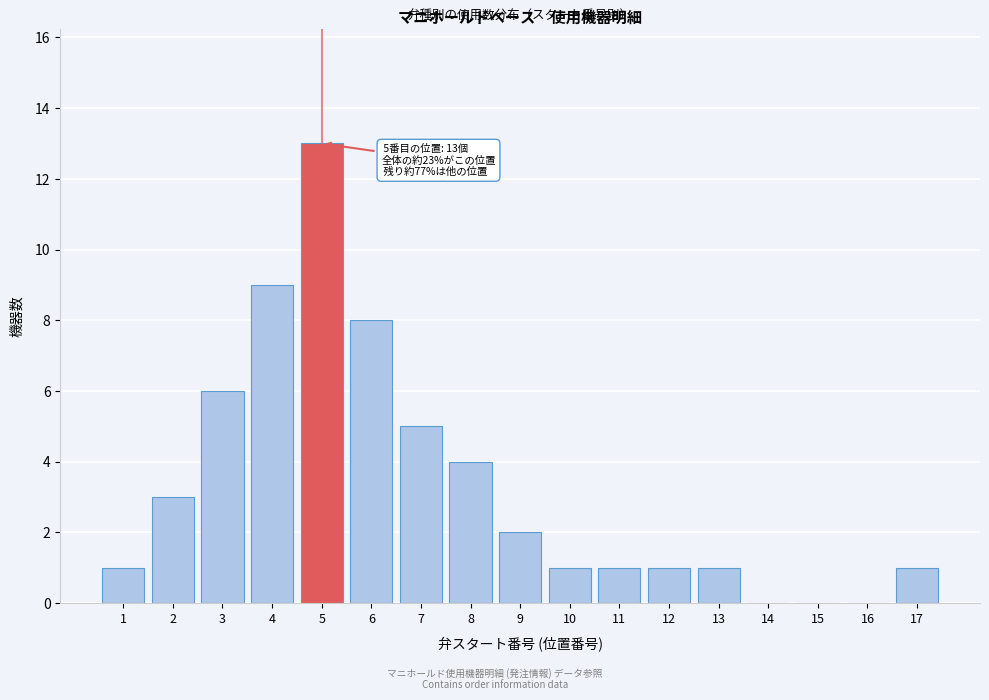

Reading left to right, extract all data points from this chart.

1=1	2=3	3=6	4=9	5=13	6=8	7=5	8=4	9=2	10=1	11=1	12=1	13=1	14=0	15=0	16=0	17=1